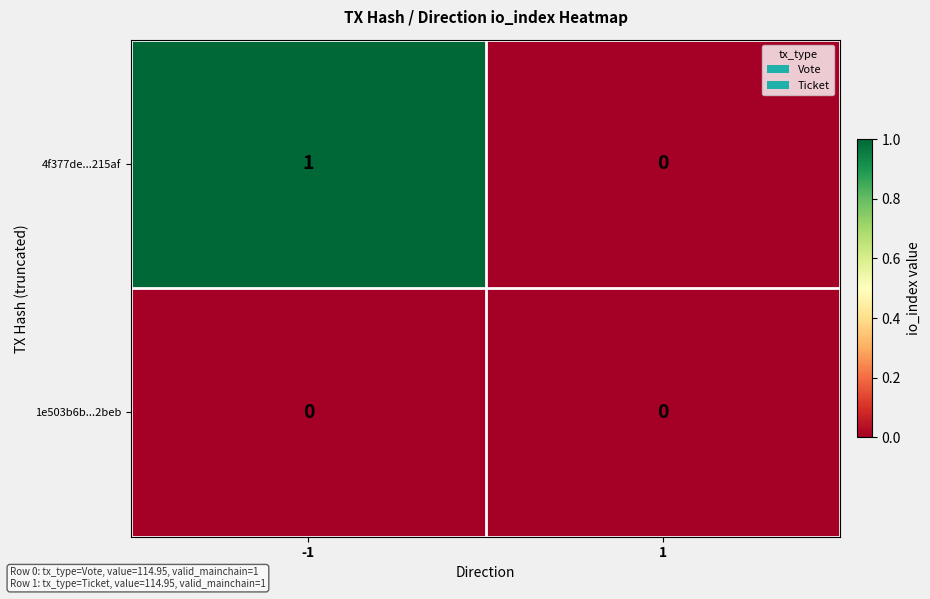

List the series in order of their peak value, lowest first.

1e503b6b...2beb, 4f377de...215af